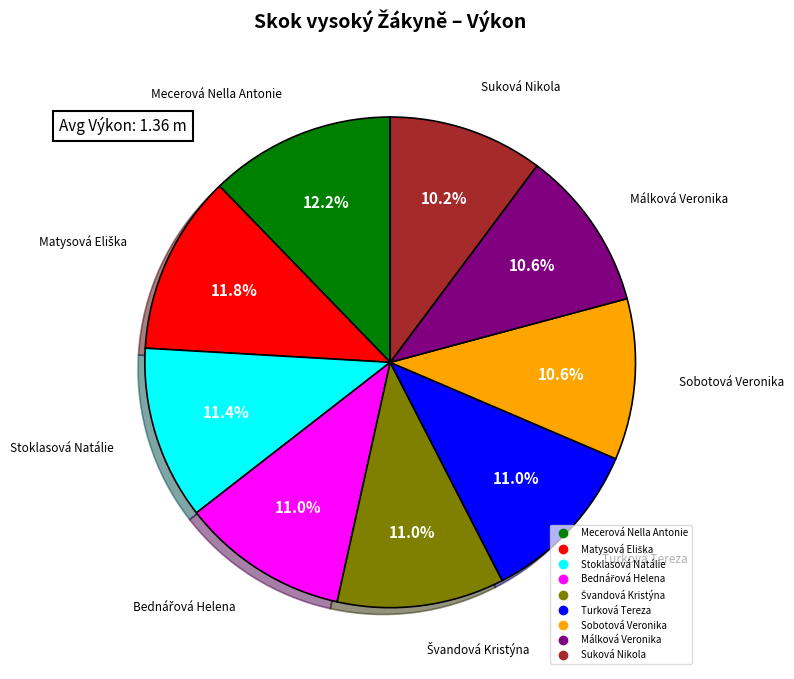

Count the number of slices in the pie.

9